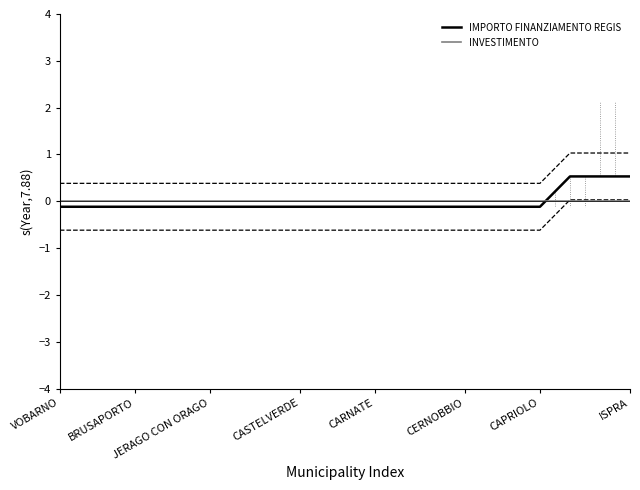

What is the maximum value shown in the chart?

0.5